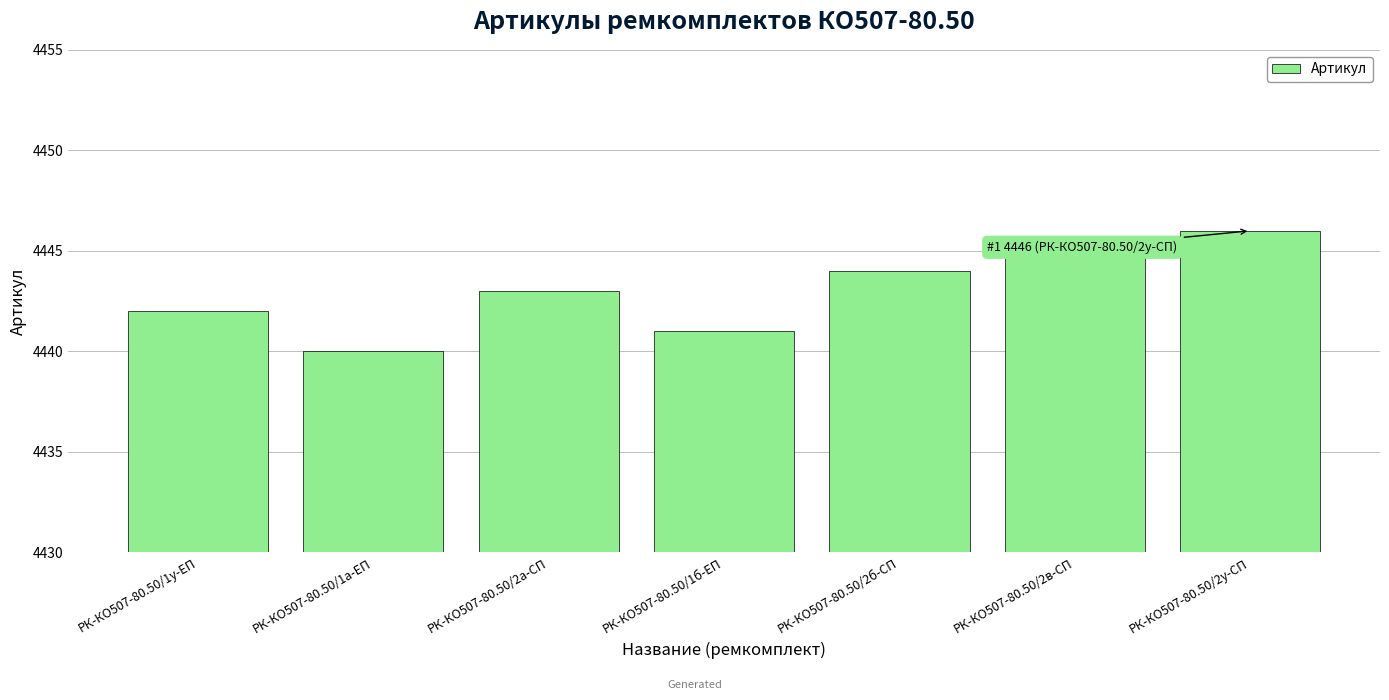

What value does the data have at РК-КО507-80.50/2а-СП?

4443